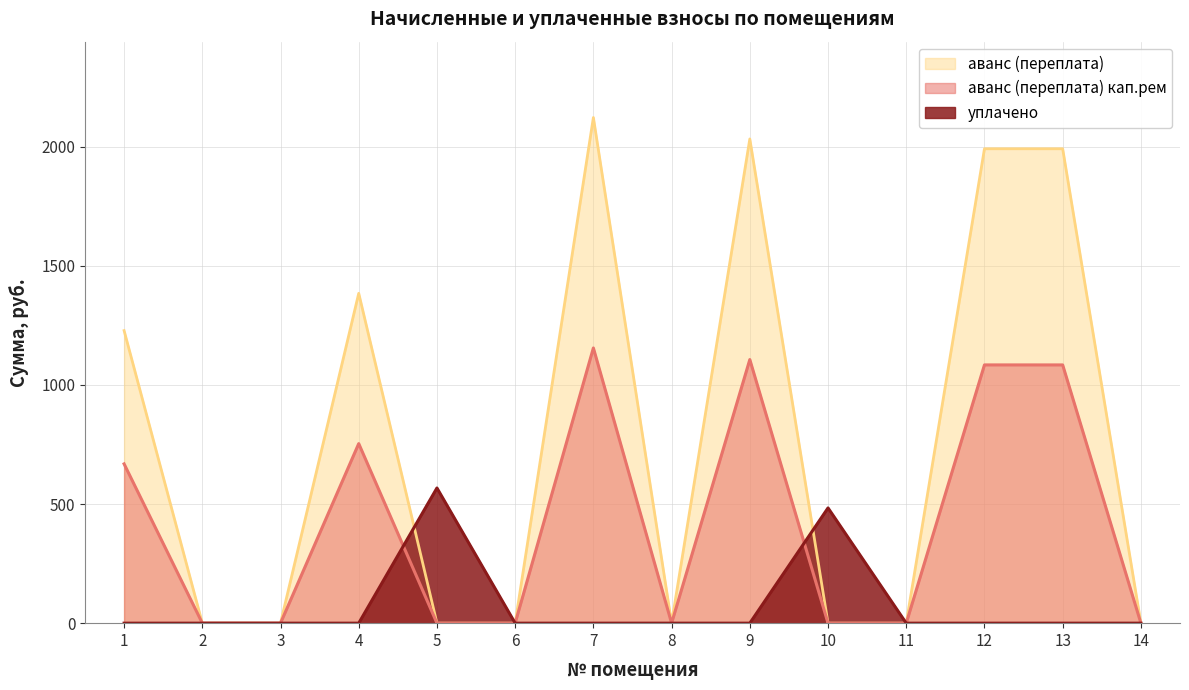

Is it true that уплачено equals 0.0 at 9?

True